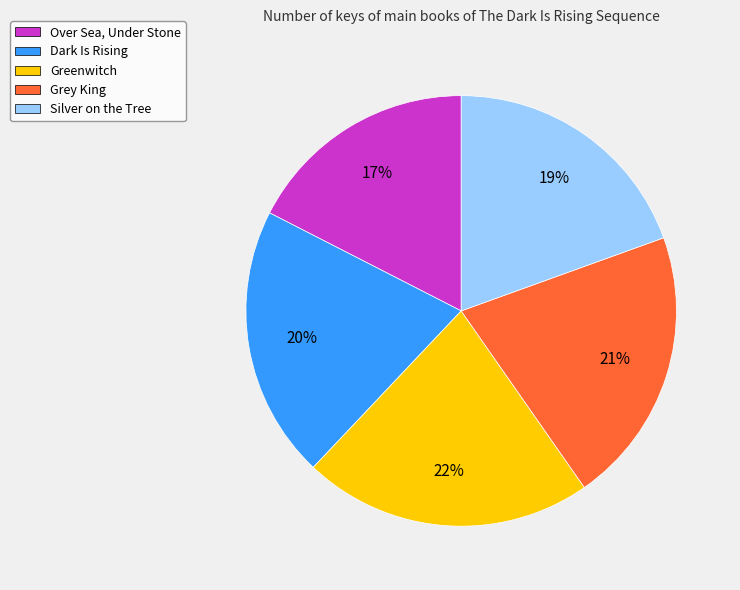

Between Silver on the Tree and Grey King, which is larger?

Grey King